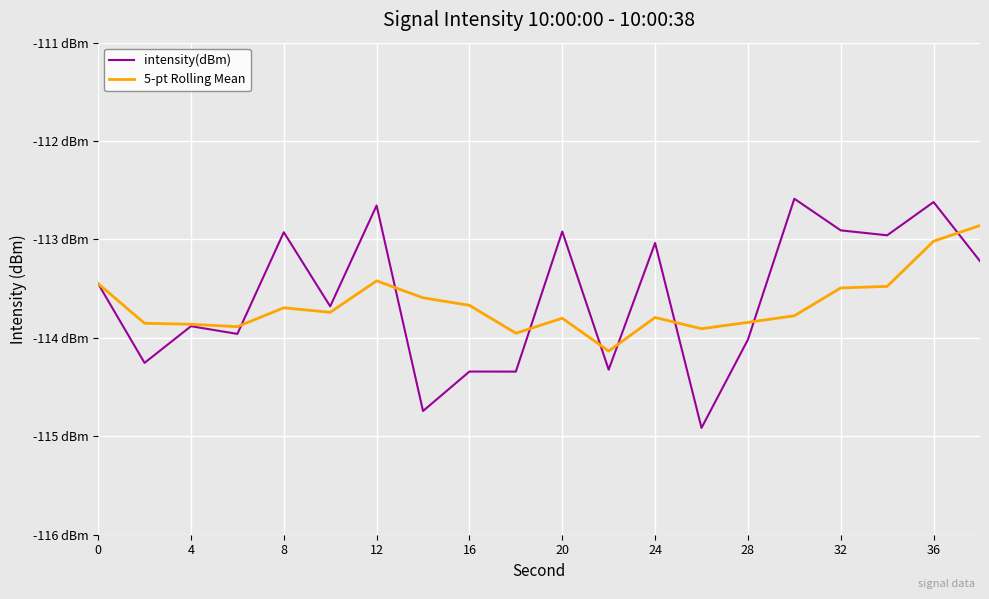

Rank the series by their average value, from lowest to highest.

5-pt Rolling Mean, intensity(dBm)